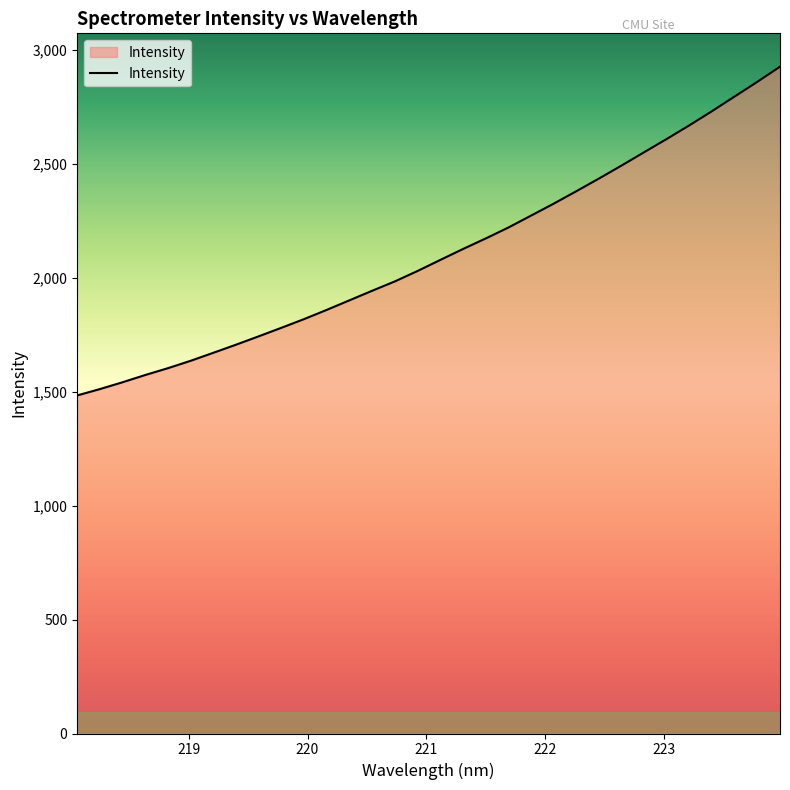

What is the maximum value shown in the chart?

2925.4